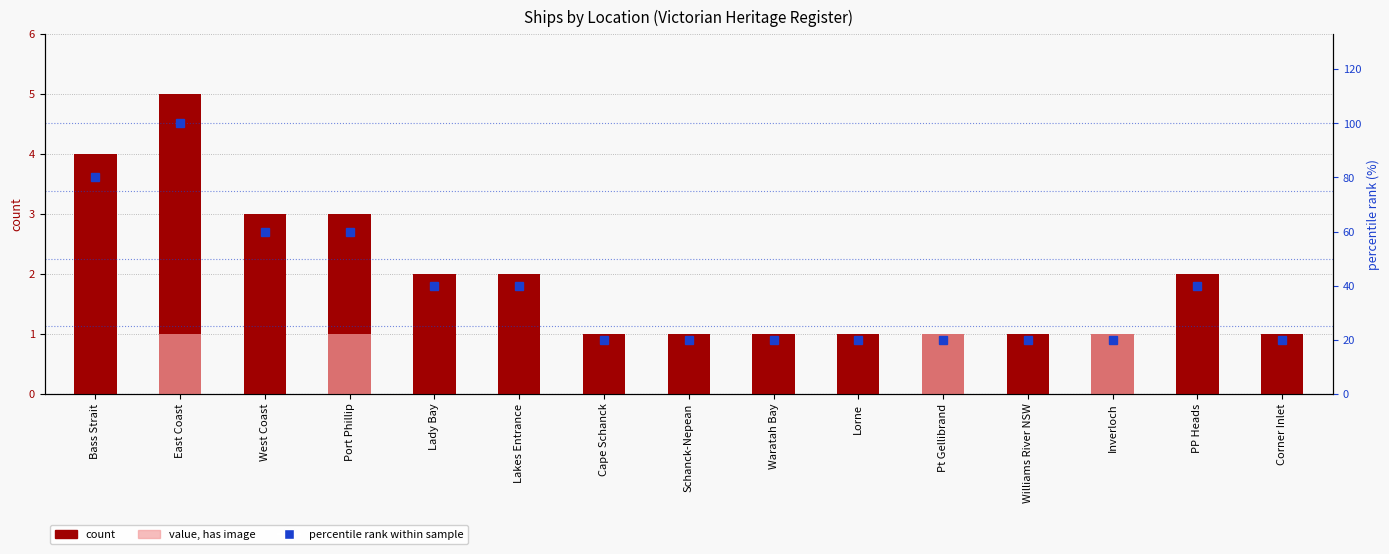

Count the number of data series in this chart.

3